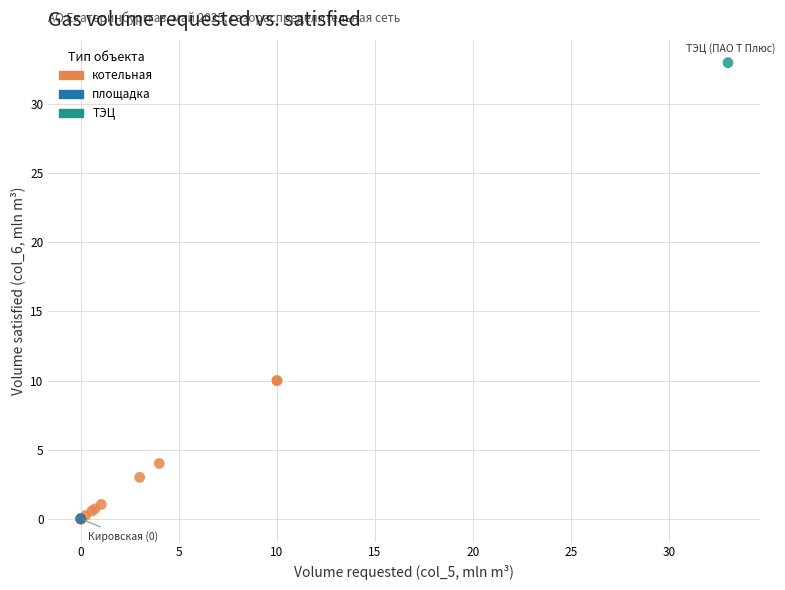

What are all the series names shown in the legend?

котельная, площадка, ТЭЦ